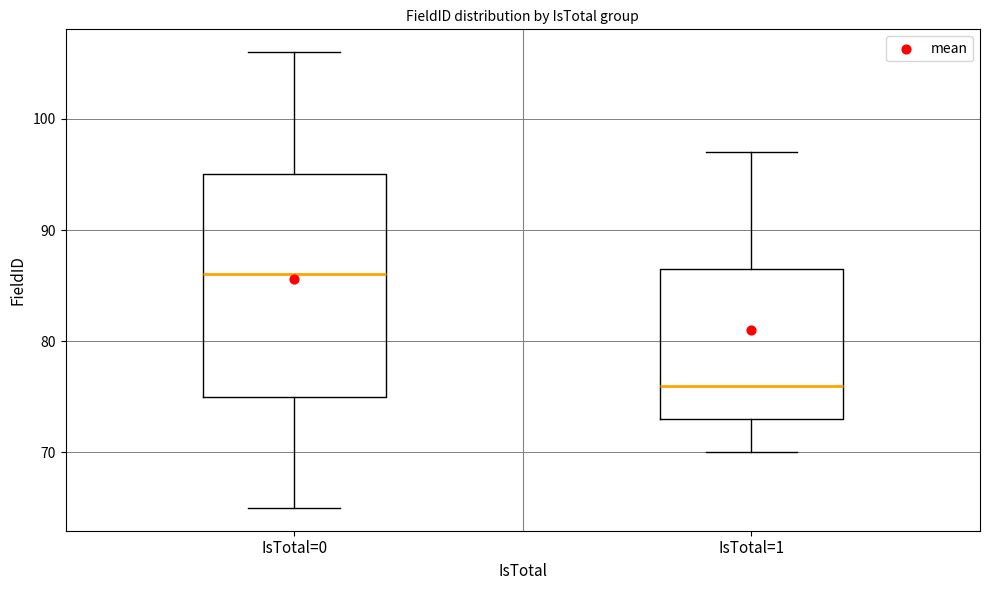

Comparing the boxes themselves (not the whiskers), which one is the tallest?

IsTotal=0